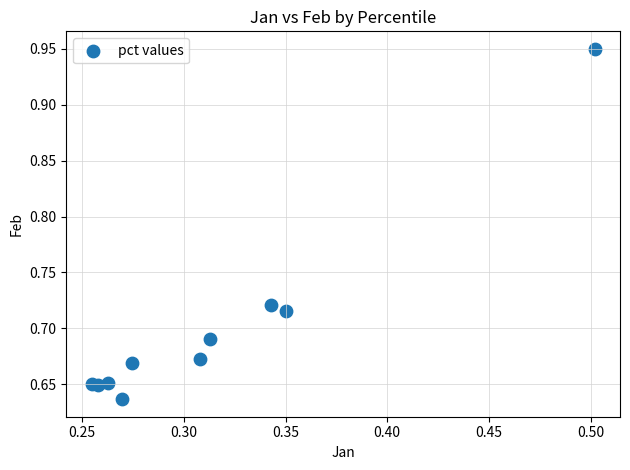

What is the average X value?

0.3